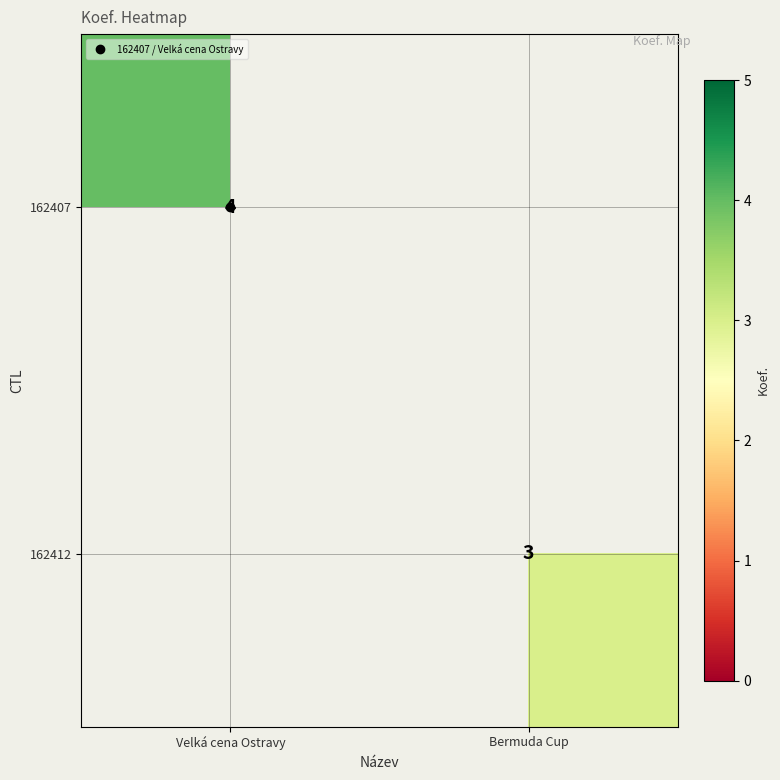

At which label does 162412 reach its minimum?

Velká cena Ostravy